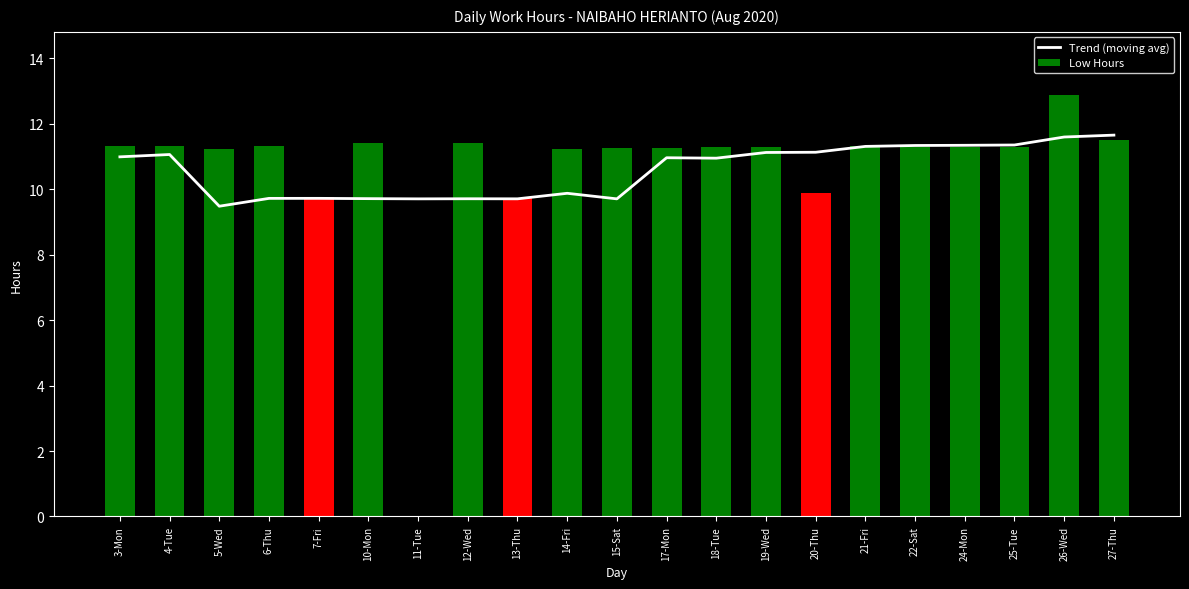

What is the greatest value displayed?

12.9